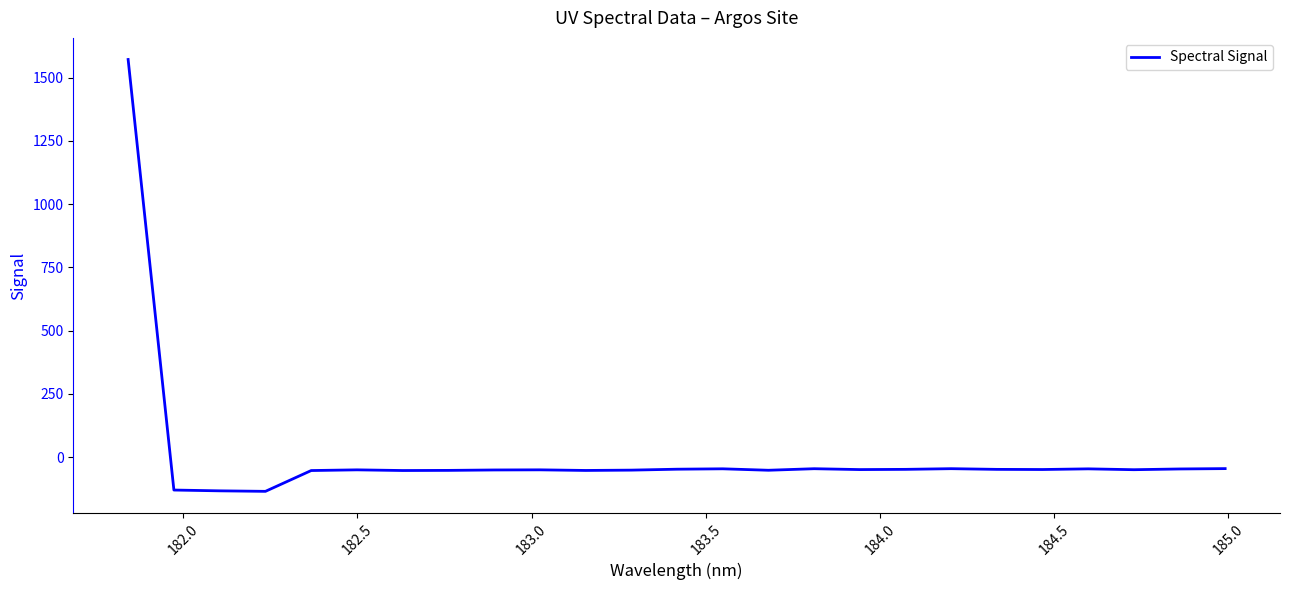

What is the sum of all values?

131.8